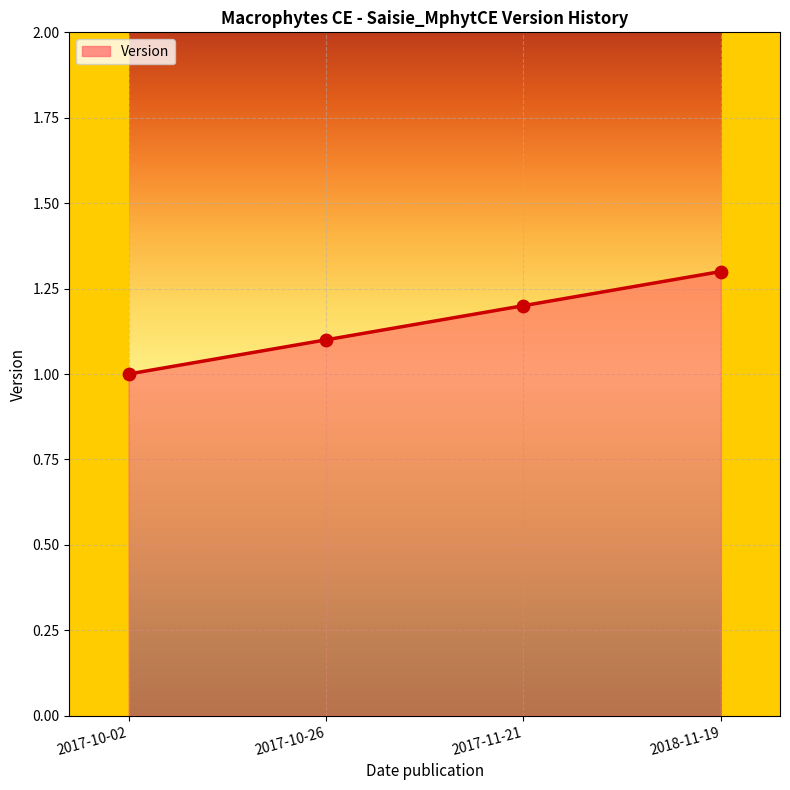

What is the change in value from 2017-11-21 to 2018-11-19?

+0.1